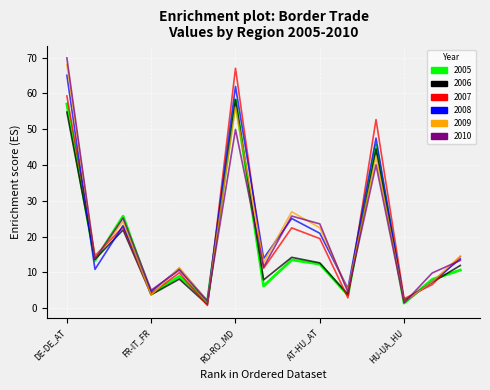

What is the highest value of the 2009 series?

68.1